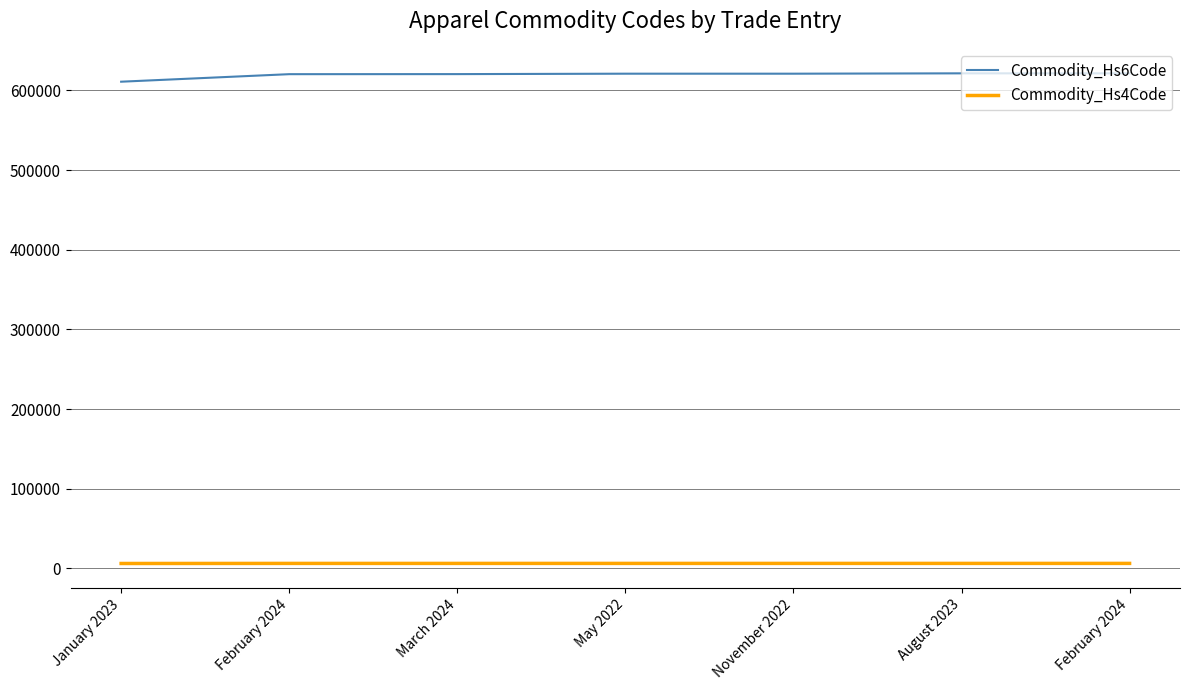

Is this an area chart (filled region under the line)?

No